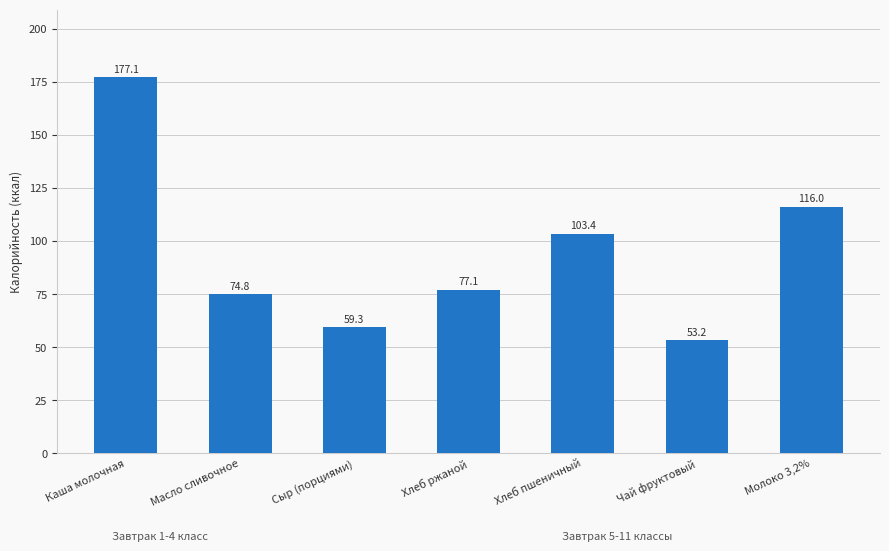

True or false: the data shows 177.1 at Каша молочная.

True